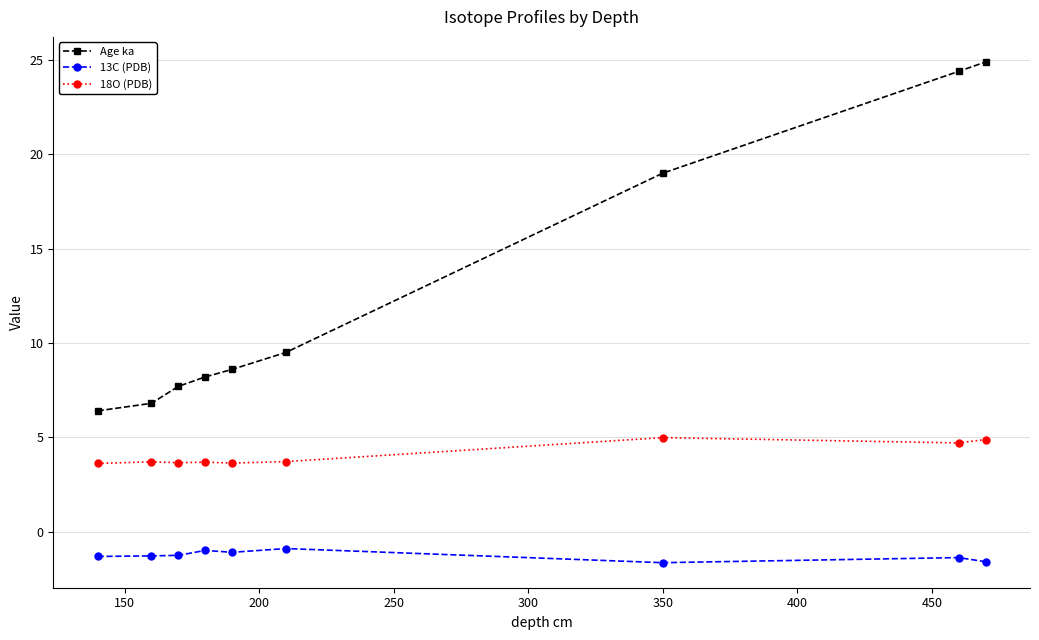

Which series has the largest total across all categories?

Age ka